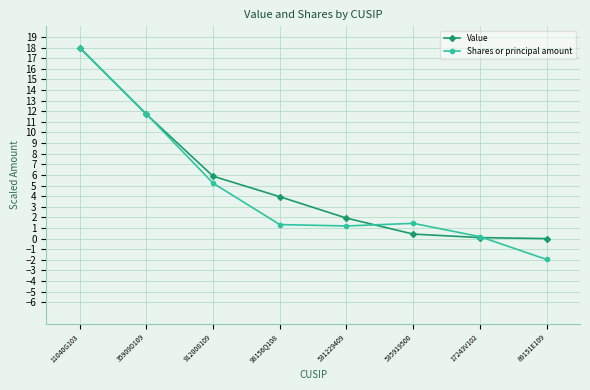

What position from the left is 17243V102?

7